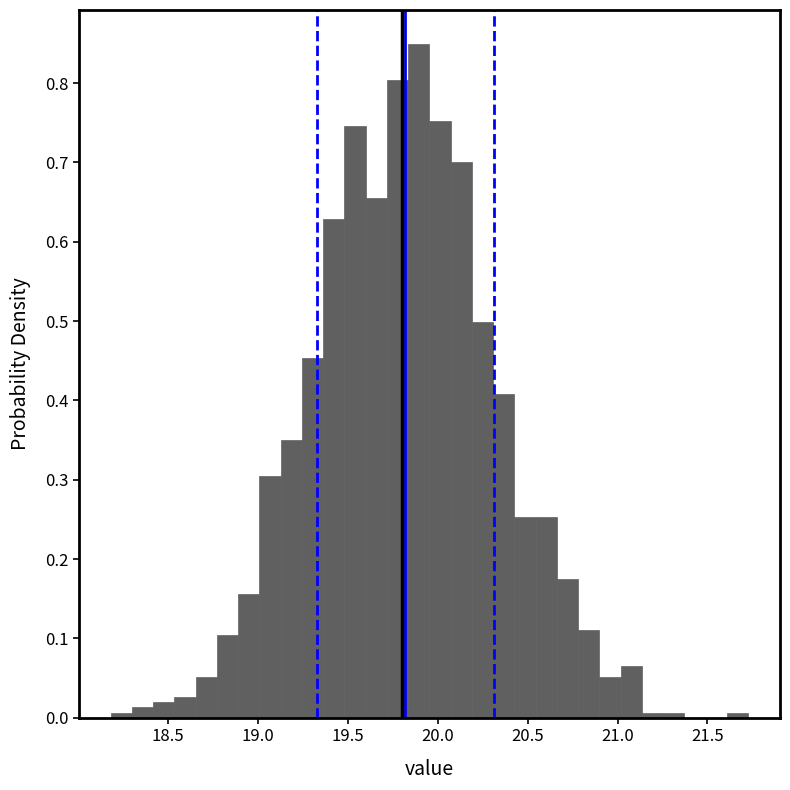

Around what value on the x-axis is the tallest bar? Give the approximate position of its centre, as read against the axis.

19.90